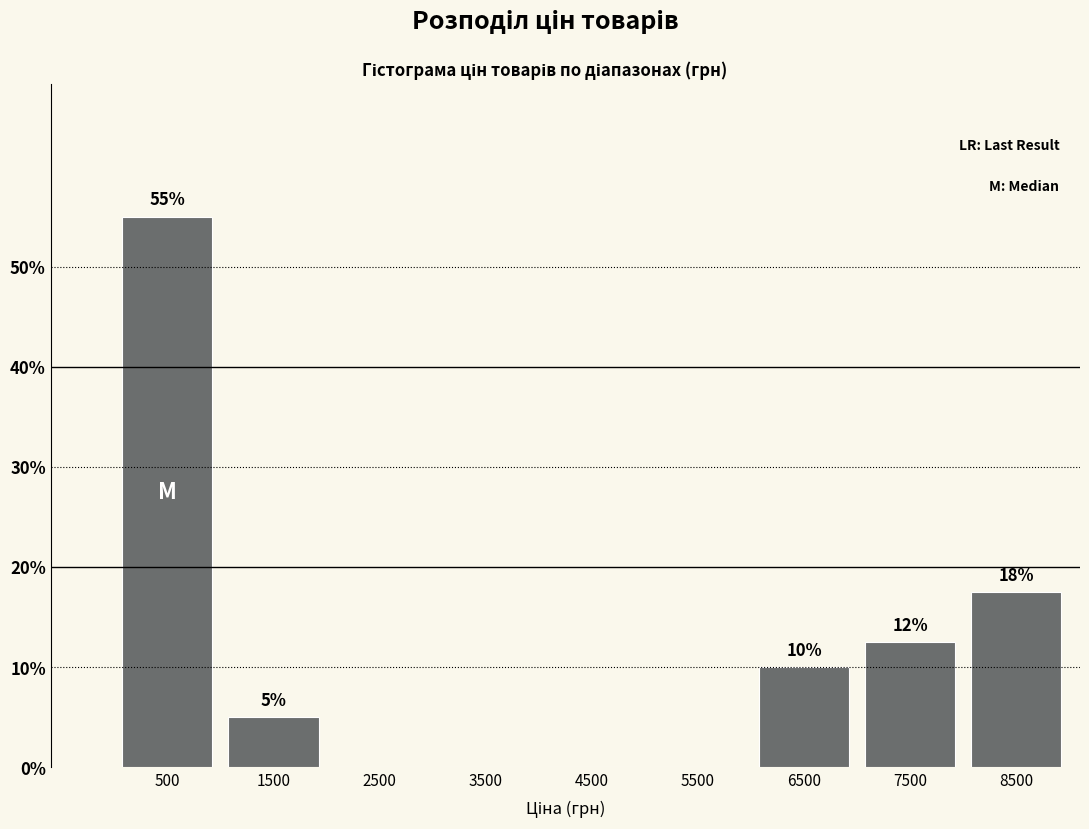

True or false: the data shows 30.9 at 5500.

False